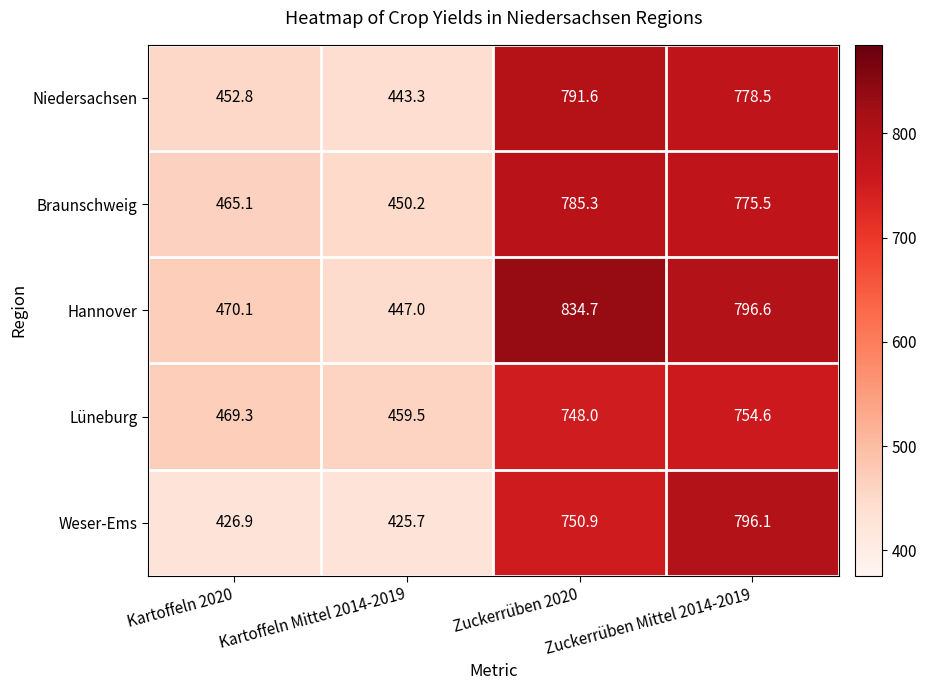

The value of Weser-Ems at Zuckerrüben Mittel 2014-2019 is 386.2. True or false?

False